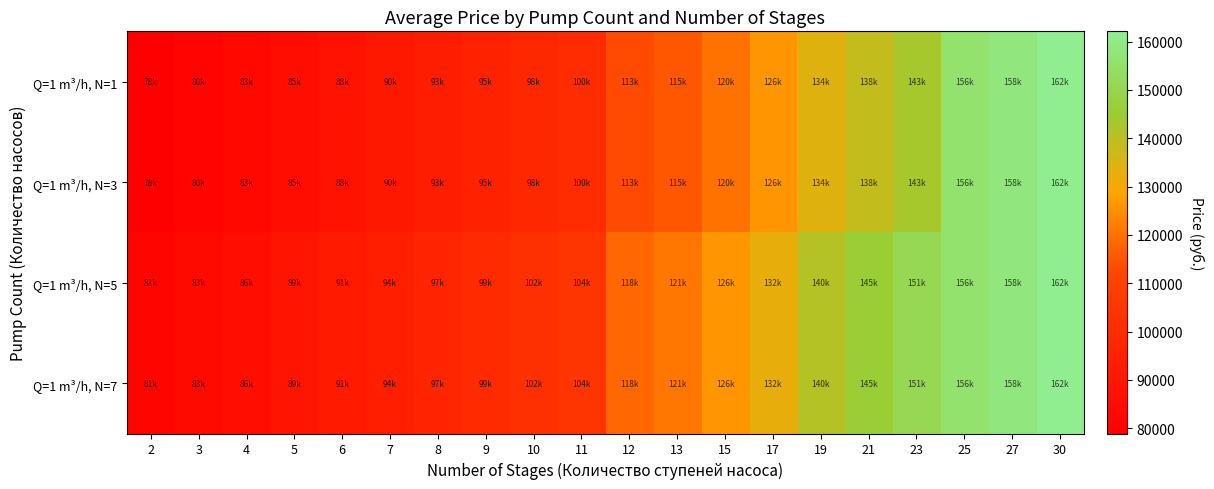

At which category is the sum across all series the highest?

30